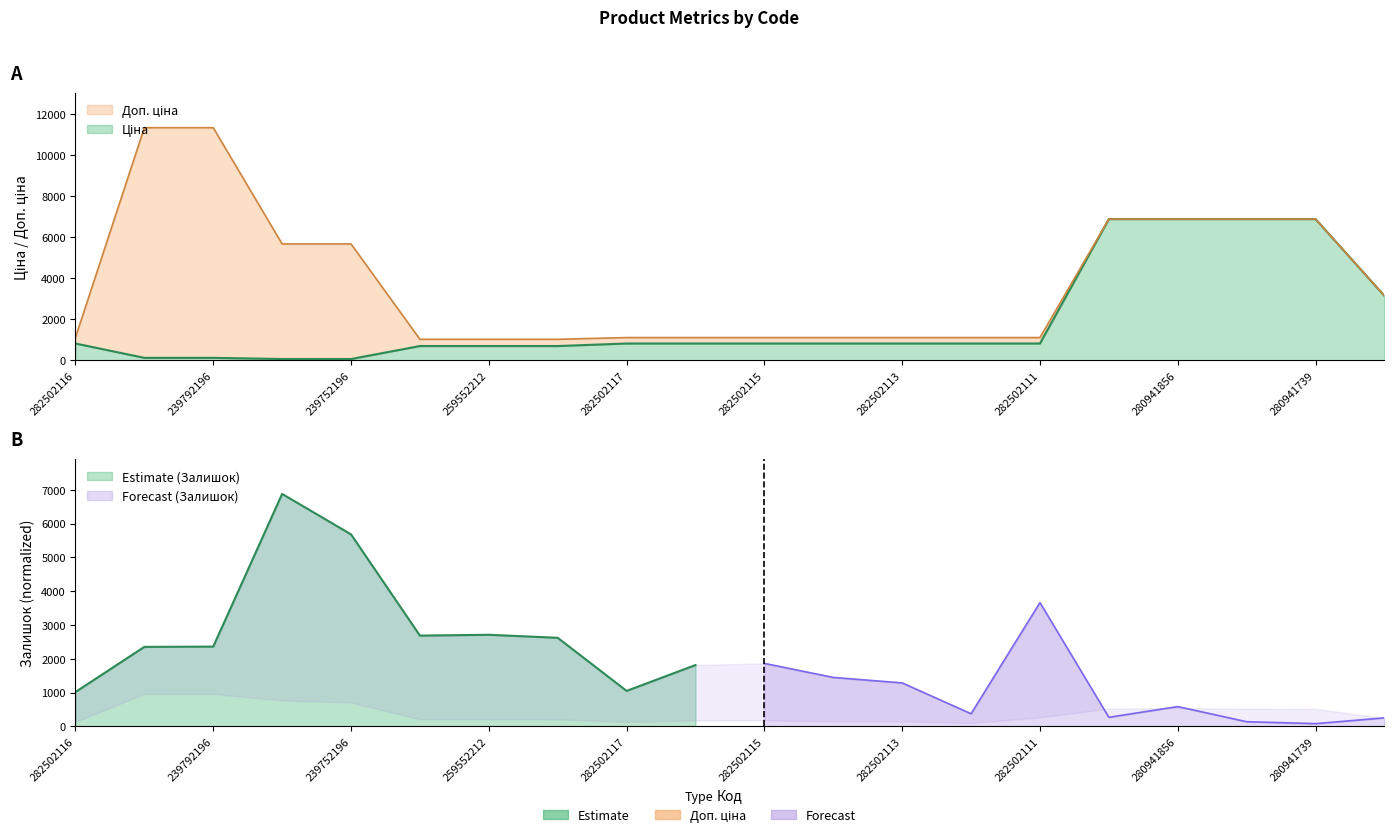

Does the chart display data point markers on the line(s)?

No